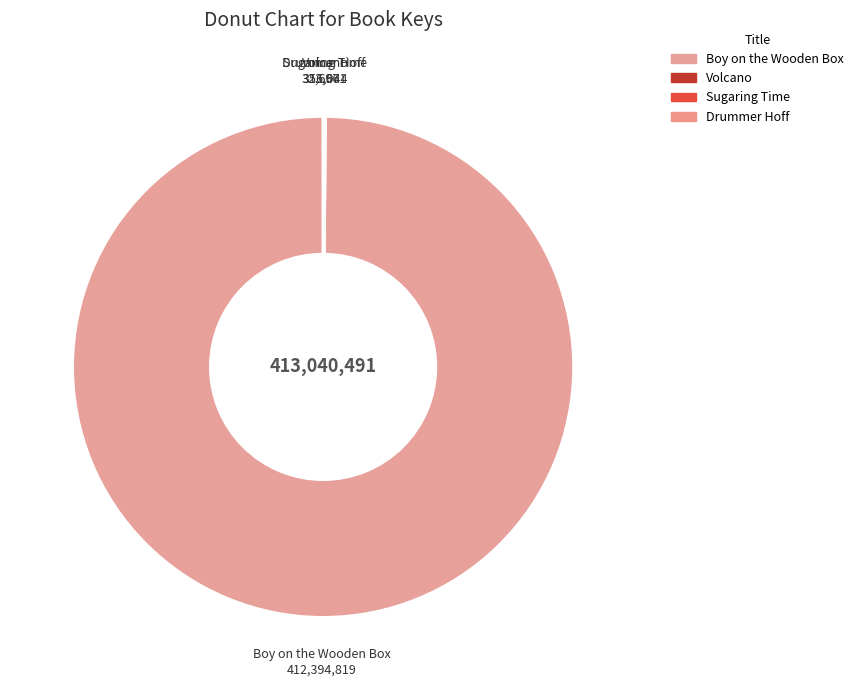

Is there a majority slice in this chart?

Yes